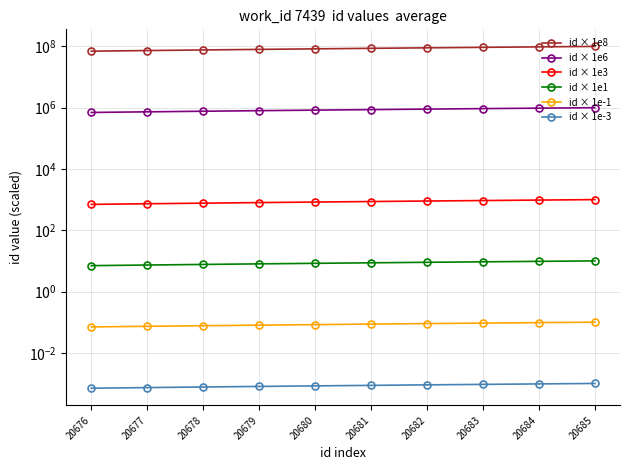

Count the number of categories in the chart.

10